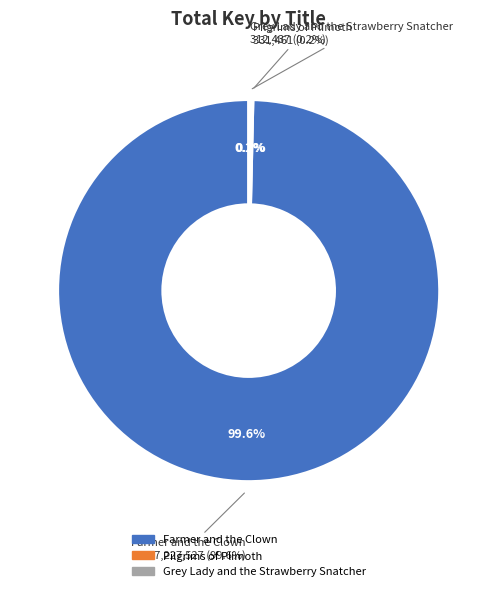

How many segments does this pie chart have?

3